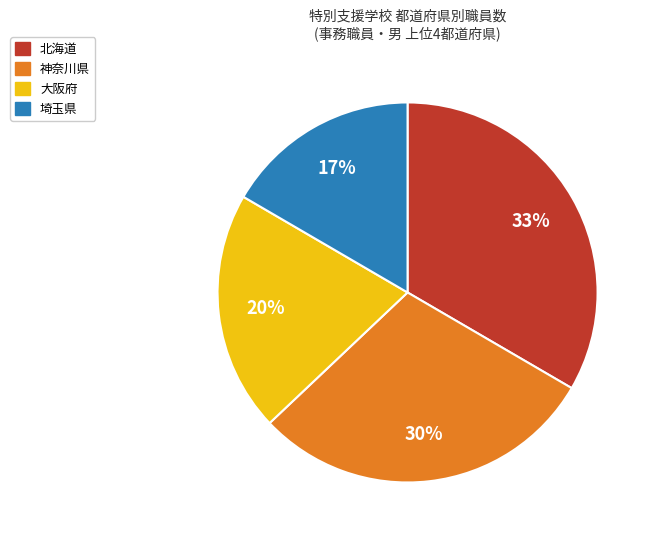

Is the sum of 神奈川県 and 北海道 greater than half?

Yes